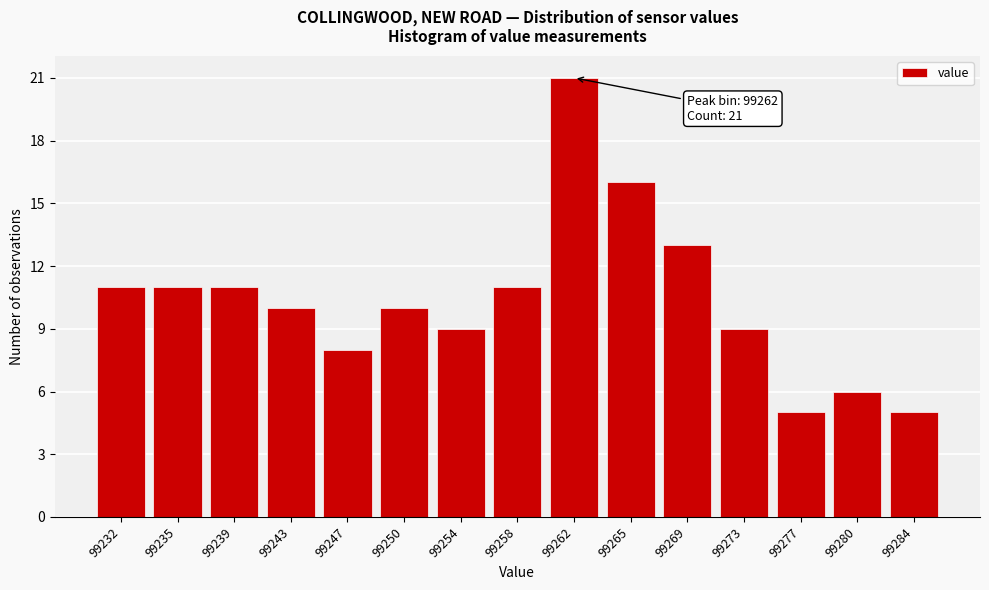

Reading left to right, extract all data points from this chart.

11	11	11	10	8	10	9	11	21	16	13	9	5	6	5